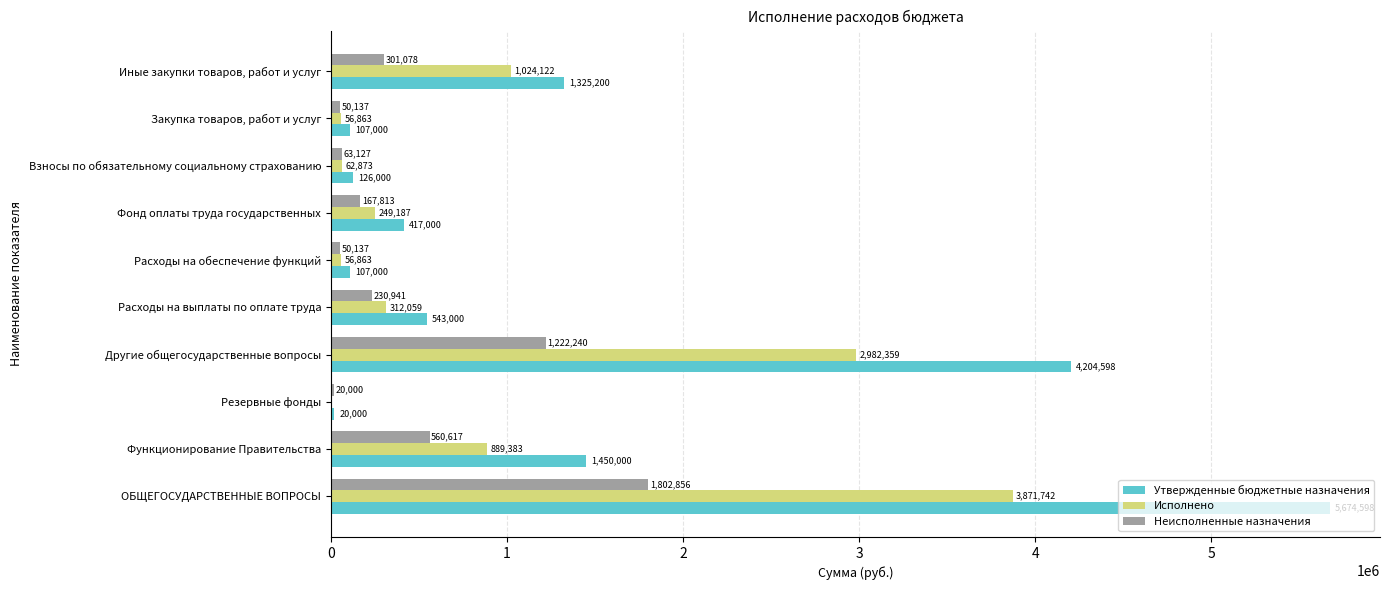

How many series are shown in this chart?

3